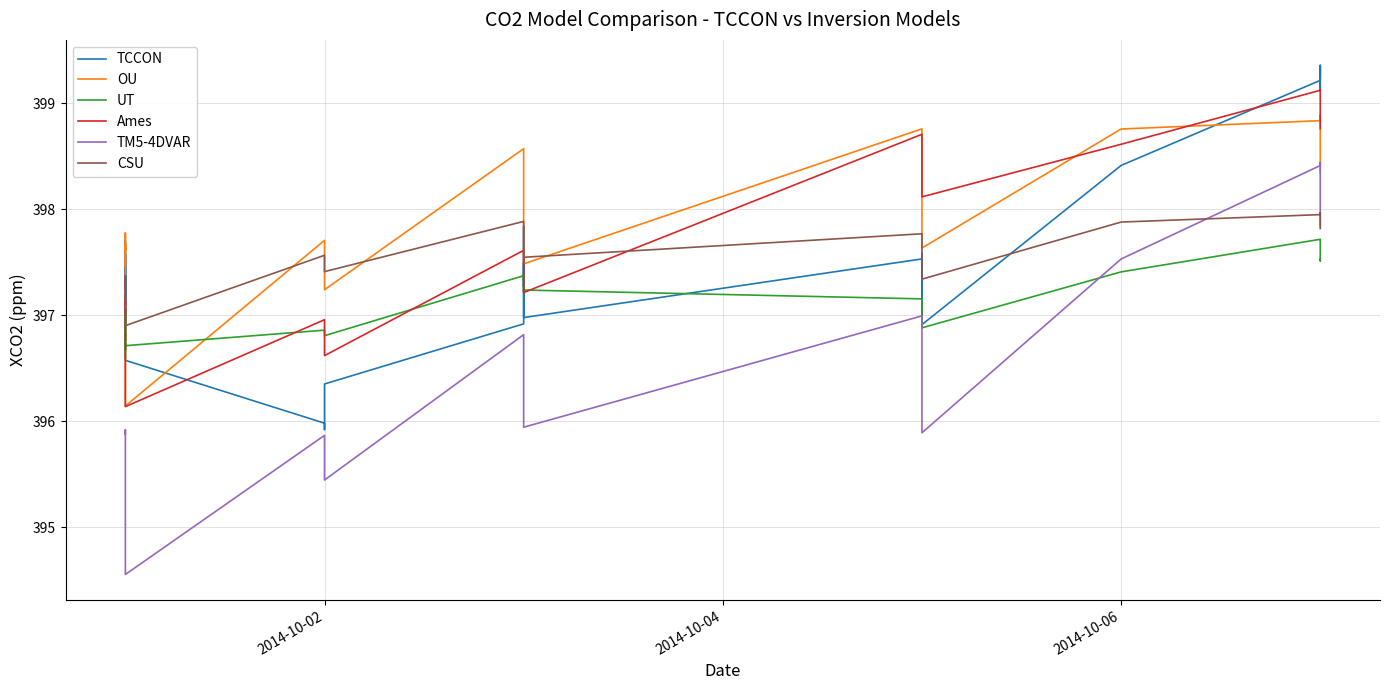

What are all the series names shown in the legend?

TCCON, OU, UT, Ames, TM5-4DVAR, CSU